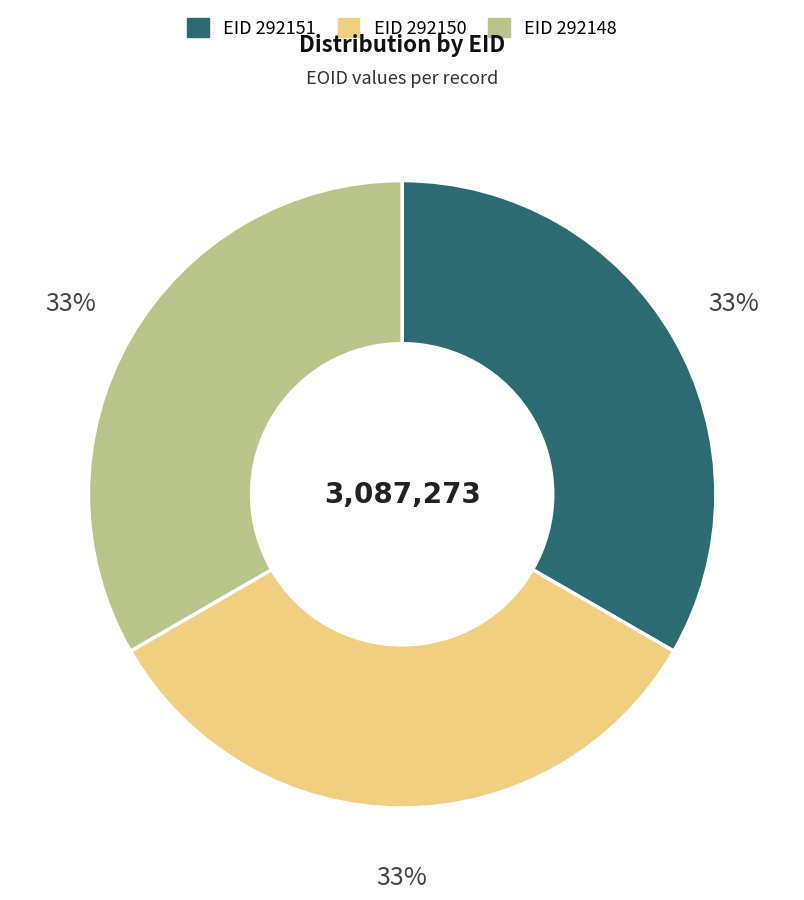

Does any single category account for the majority?

No